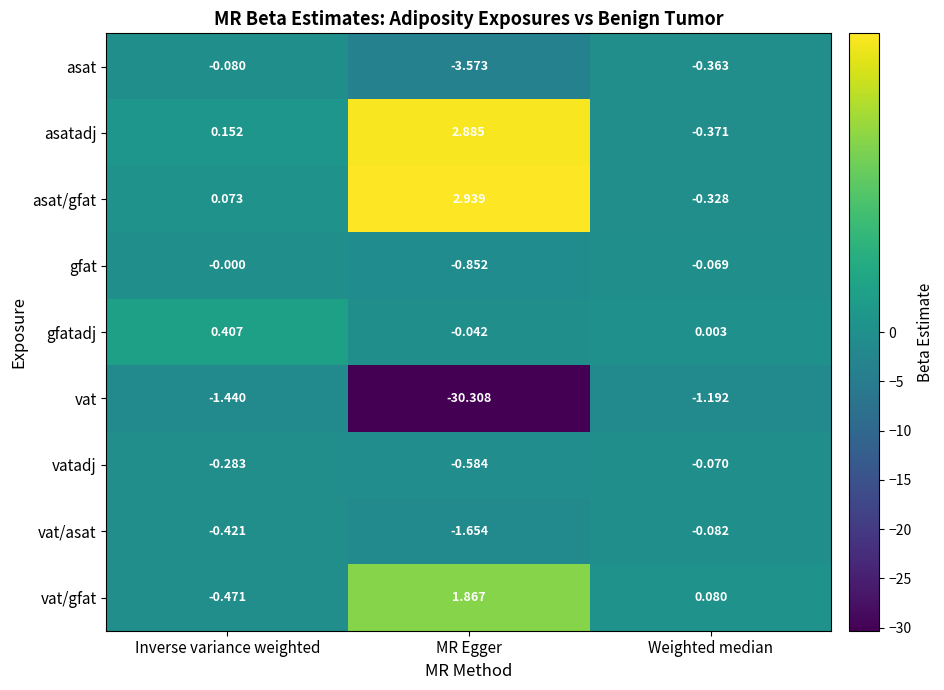

At which label is vat closest to -15?

Inverse variance weighted